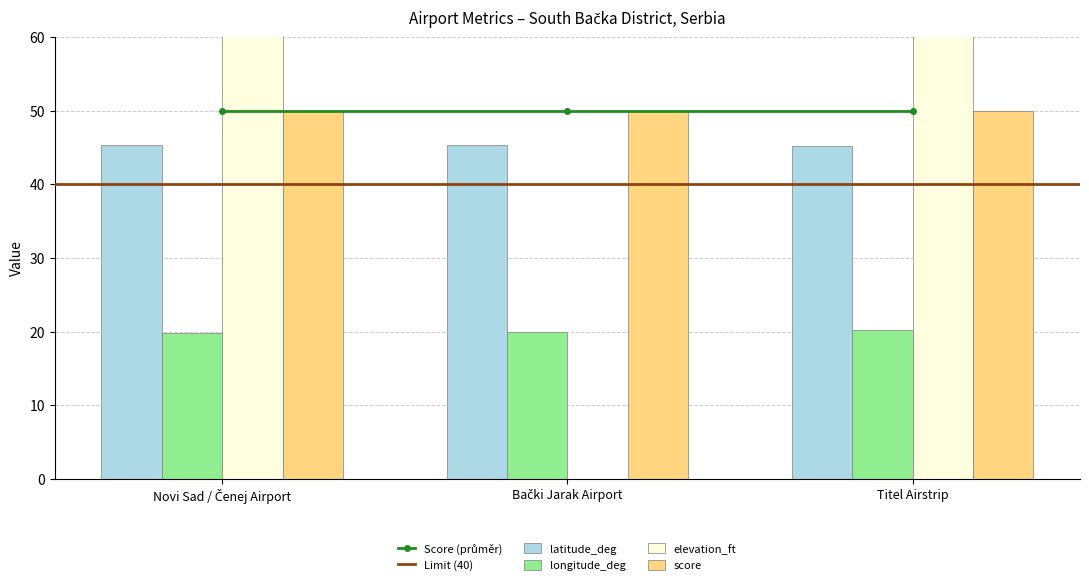

Which label corresponds to the largest value in the chart?

Novi Sad / Čenej Airport